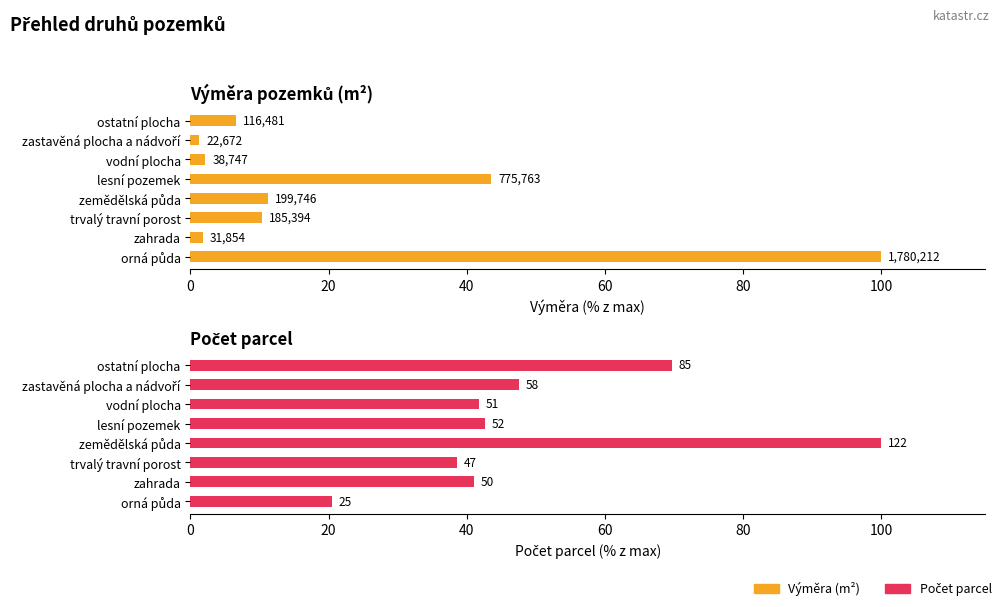

What is the sum of the Počet parcel values at trvalý travní porost and zemědělská půda?

138.5